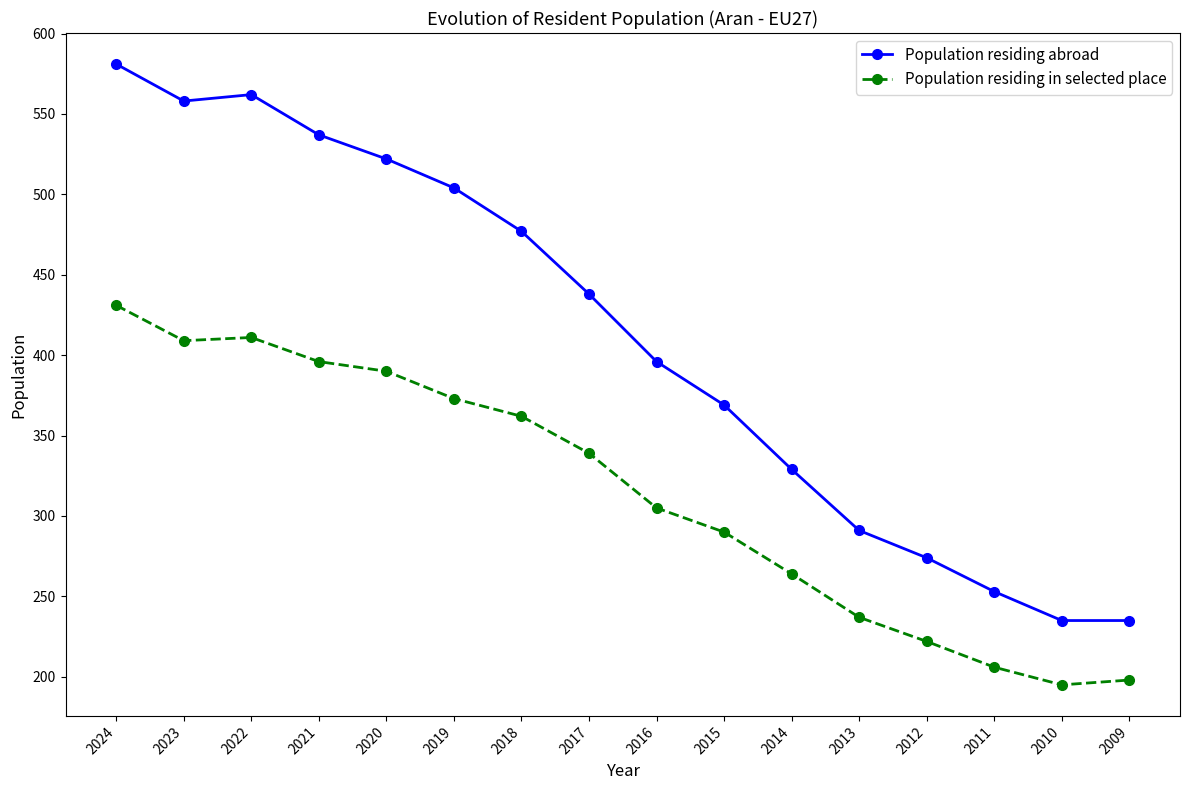

What is the total value across all series at 2023?

967